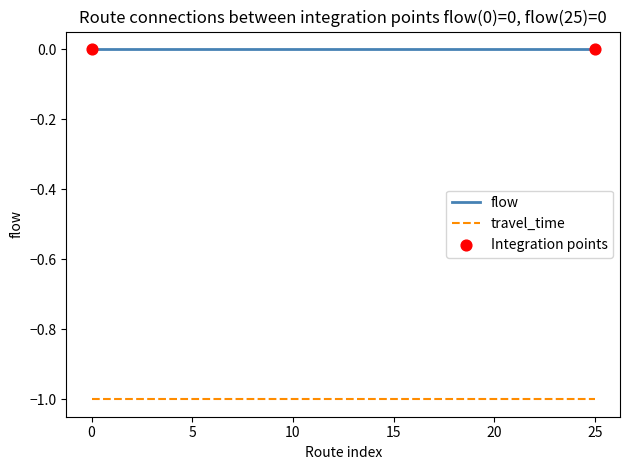

Which series has the largest total across all categories?

flow